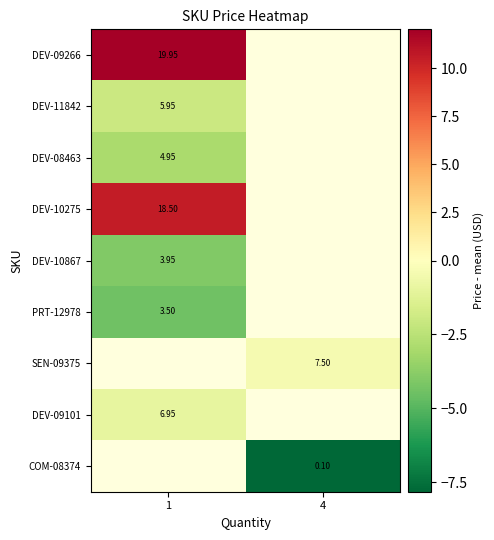

What is the difference between the highest and lowest values at 1?

16.4